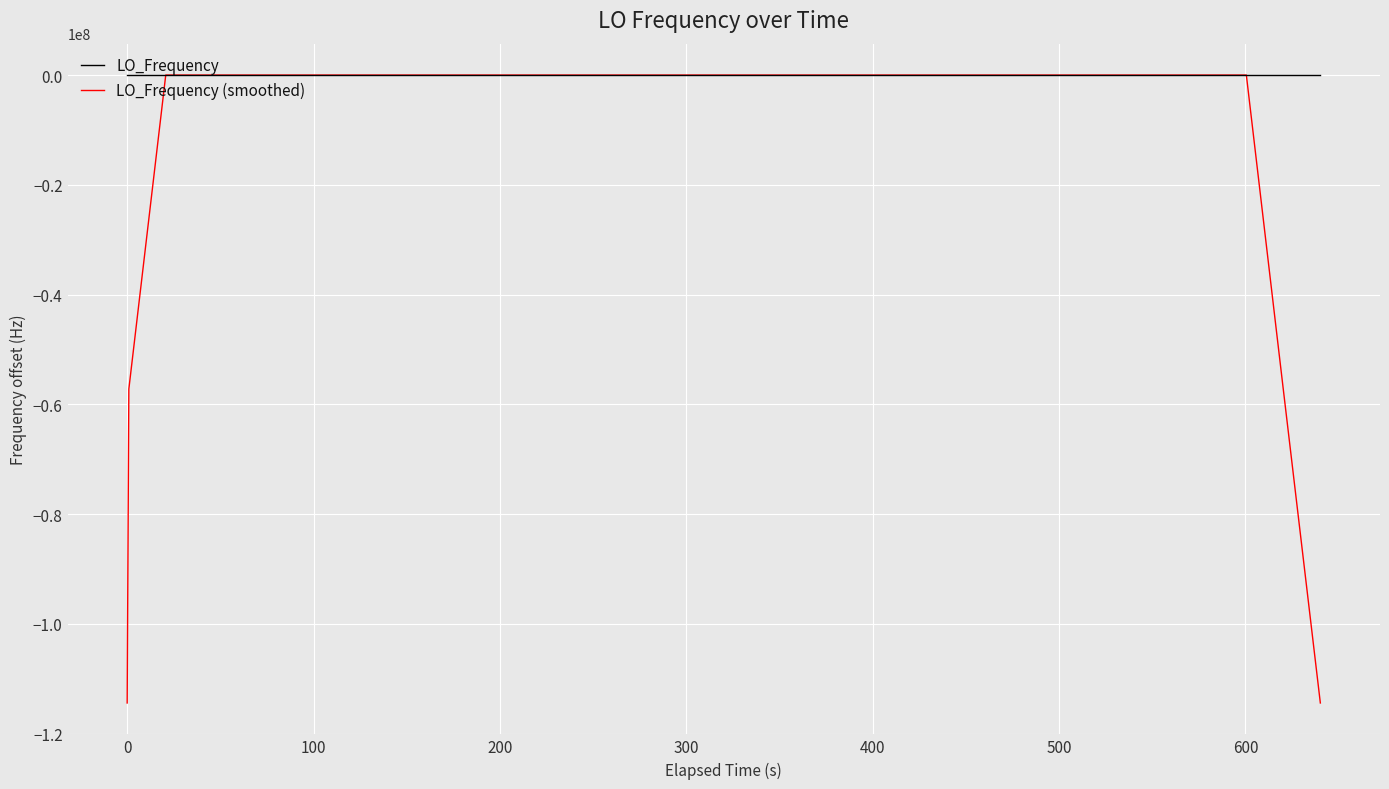

Which series has the largest total across all categories?

LO_Frequency